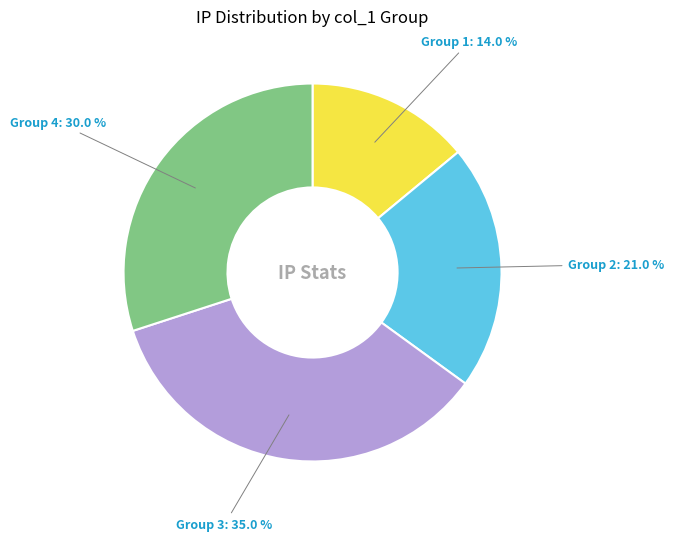

Which has a higher value, Group 2 or Group 4?

Group 4